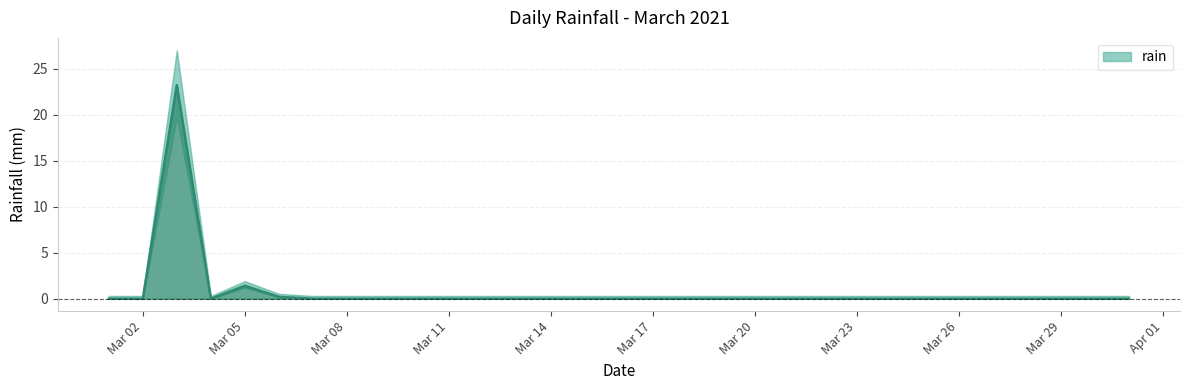

The chart shows a value of -11.2 at Mar 08. True or false?

False